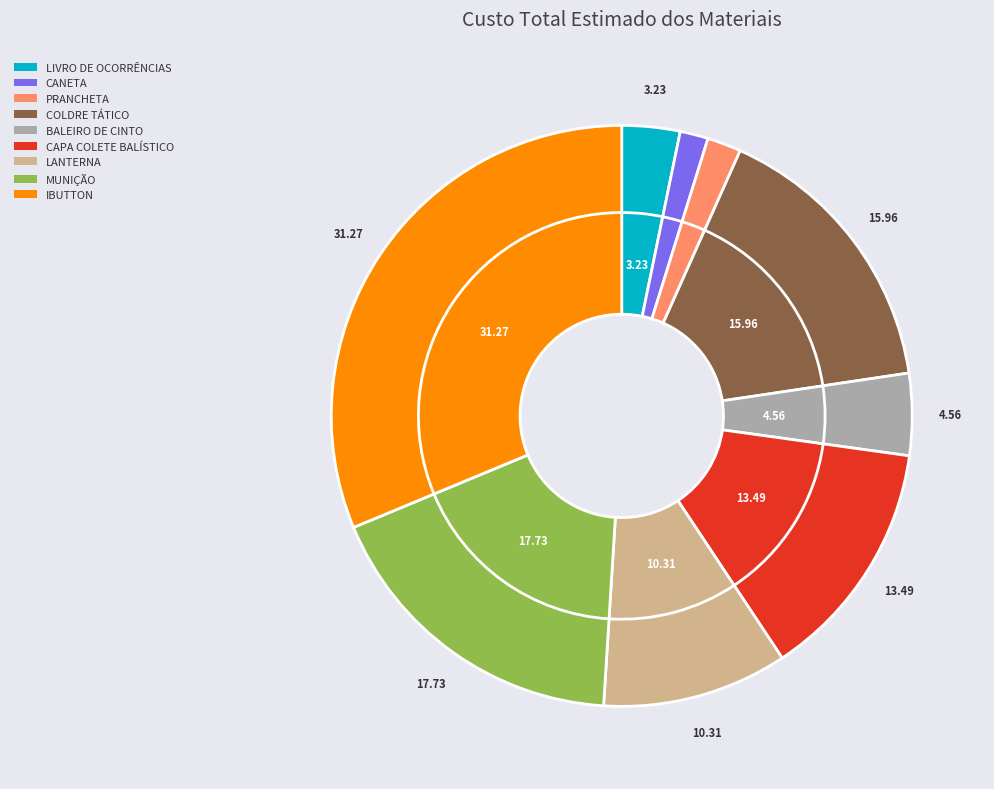

How many slices are in this pie chart?

9